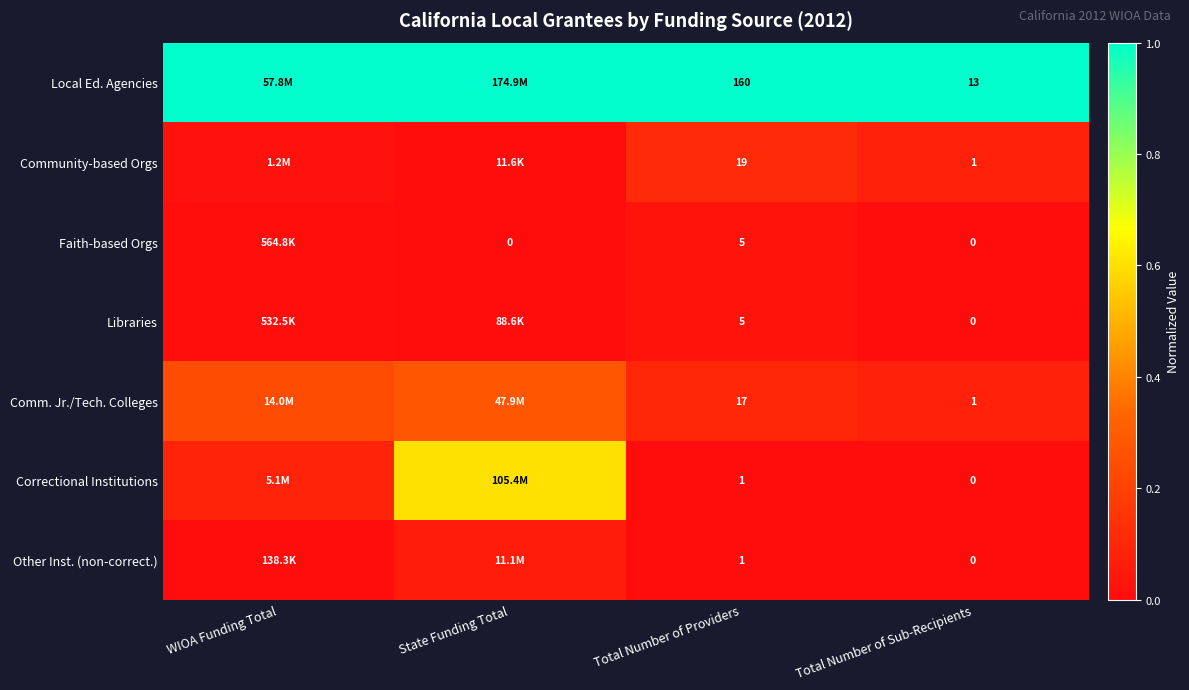

Is the value of Comm. Jr./Tech. Colleges at Total Number of Sub-Recipients greater than the value of Local Ed. Agencies at Total Number of Providers?

No